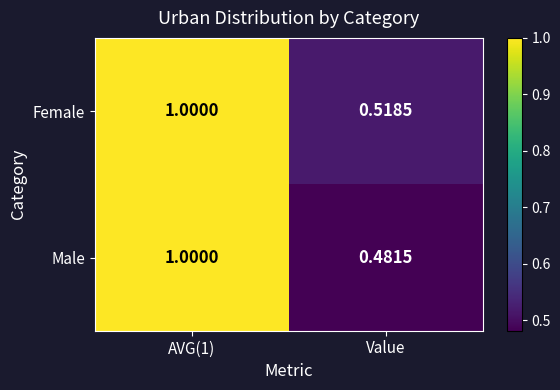

Which category has the lowest value in the Female series?

Value